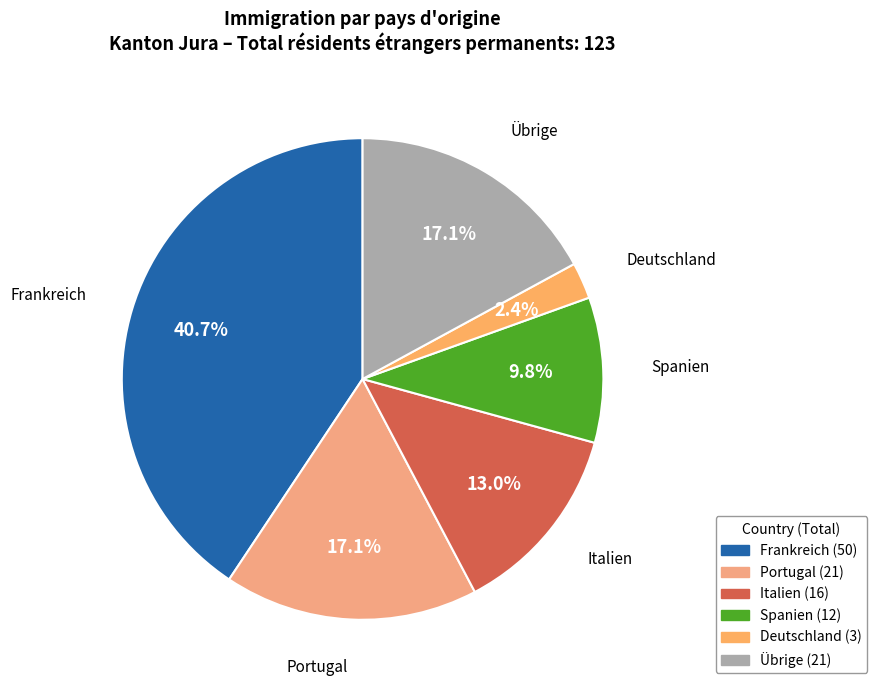

How many slices are in this pie chart?

6